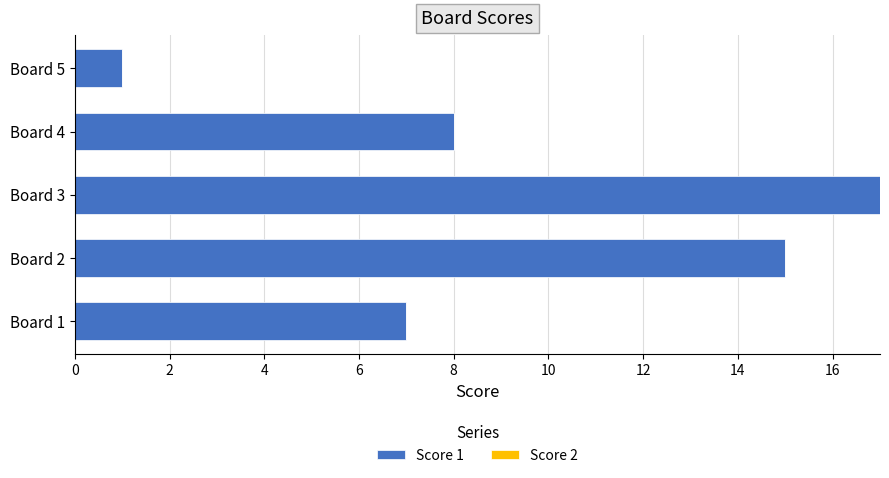

At which category does the chart reach its peak across all series?

Board 3